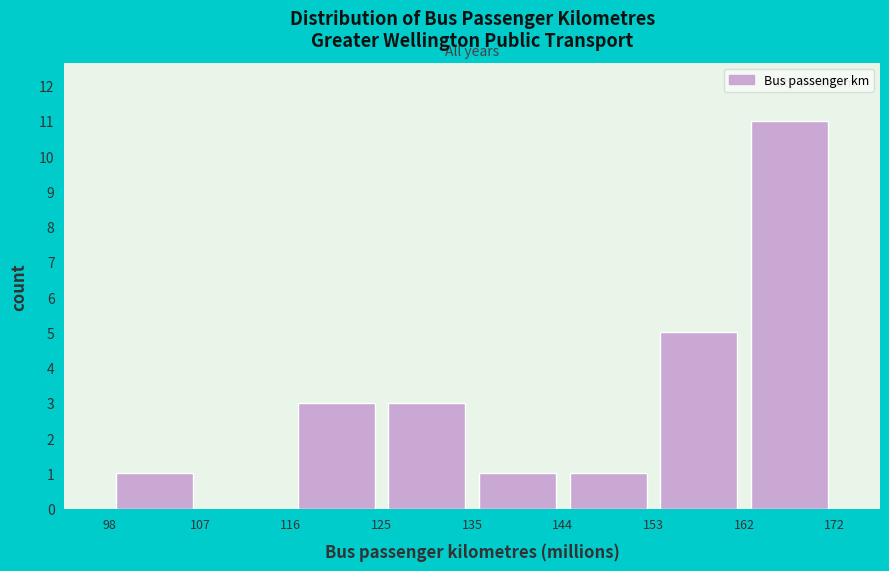

Reading left to right, list every bar in this chart as the range it spans on the x-axis followed by its height. The values are not printed on the chart, so give them approximately, as read against the axis.

98 to 107: 1
107 to 116: 0
116 to 125: 3
125 to 135: 3
135 to 144: 1
144 to 153: 1
153 to 162: 5
162 to 172: 11